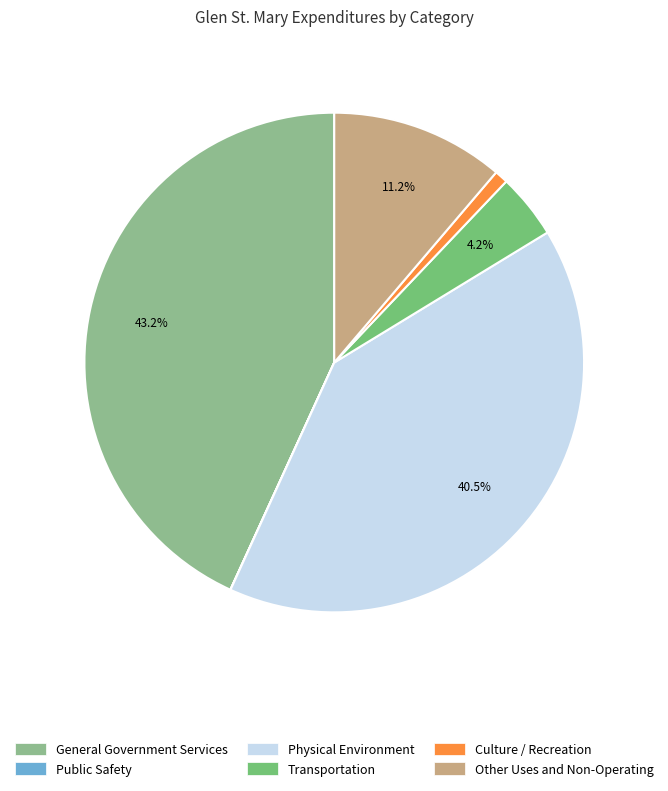

Count the number of slices in the pie.

6